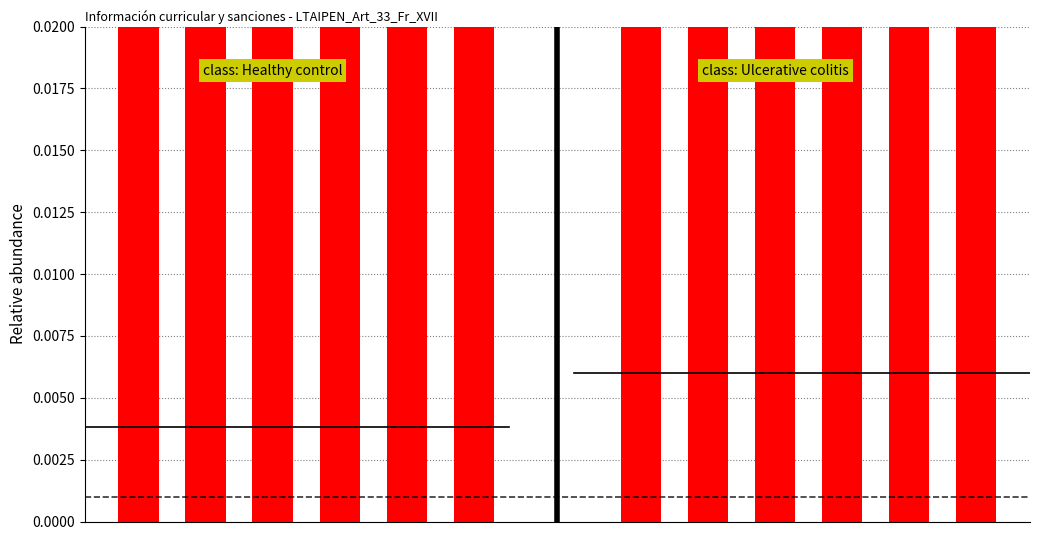

What are all the series names shown in the legend?

class: Healthy control, class: Ulcerative colitis